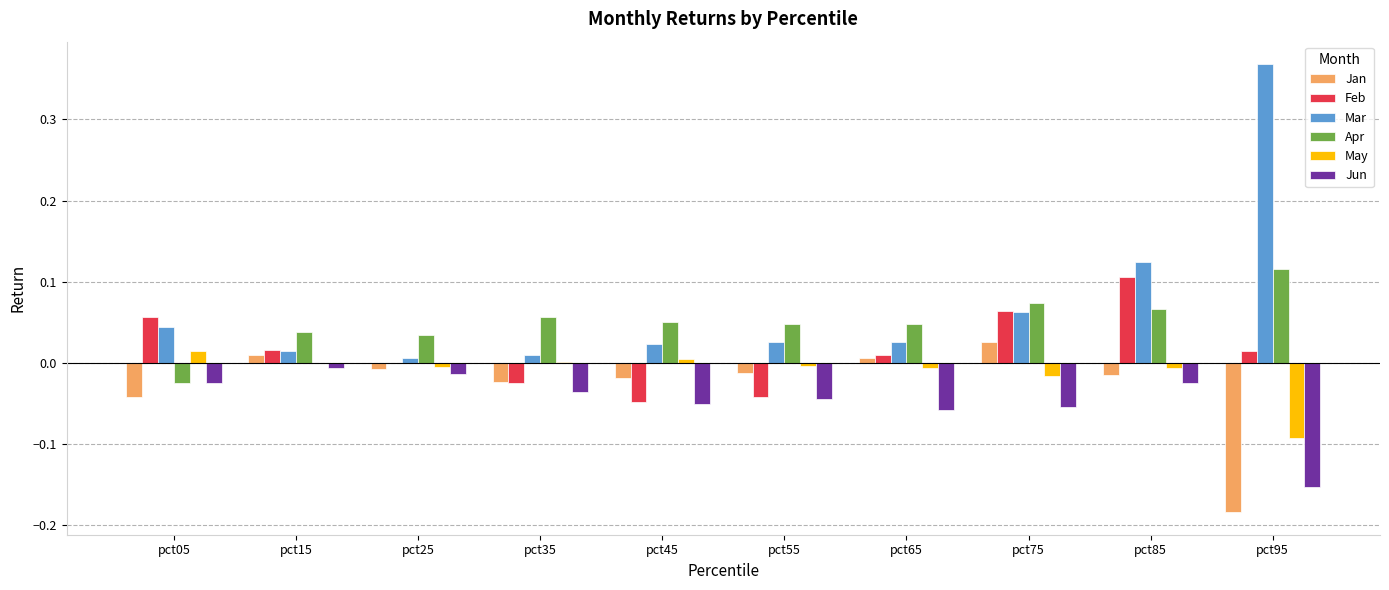

What is the sum of all Mar values?

0.7